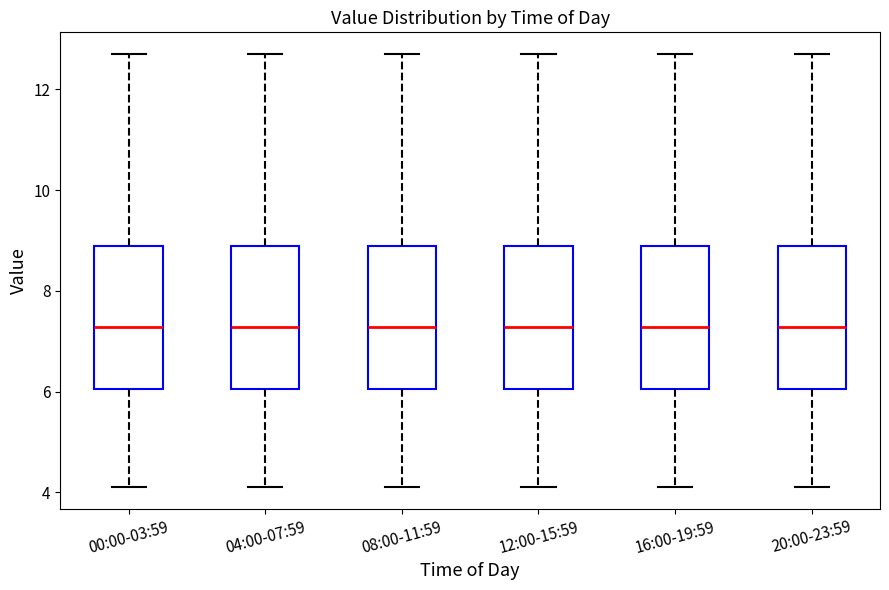

Reading left to right, transcribe this box plot: for each box, give where its median line is, the range the box spans, and where its two whiskers end, as read against the y-axis. The values are not printed on the chart, so give them approximately, as read against the axis.

00:00-03:59: median 7.2, box 6.0 to 8.8, whiskers 4.2 to 12.8
04:00-07:59: median 7.2, box 6.0 to 8.8, whiskers 4.2 to 12.8
08:00-11:59: median 7.2, box 6.0 to 8.8, whiskers 4.2 to 12.8
12:00-15:59: median 7.2, box 6.0 to 8.8, whiskers 4.2 to 12.8
16:00-19:59: median 7.2, box 6.0 to 8.8, whiskers 4.2 to 12.8
20:00-23:59: median 7.2, box 6.0 to 8.8, whiskers 4.2 to 12.8